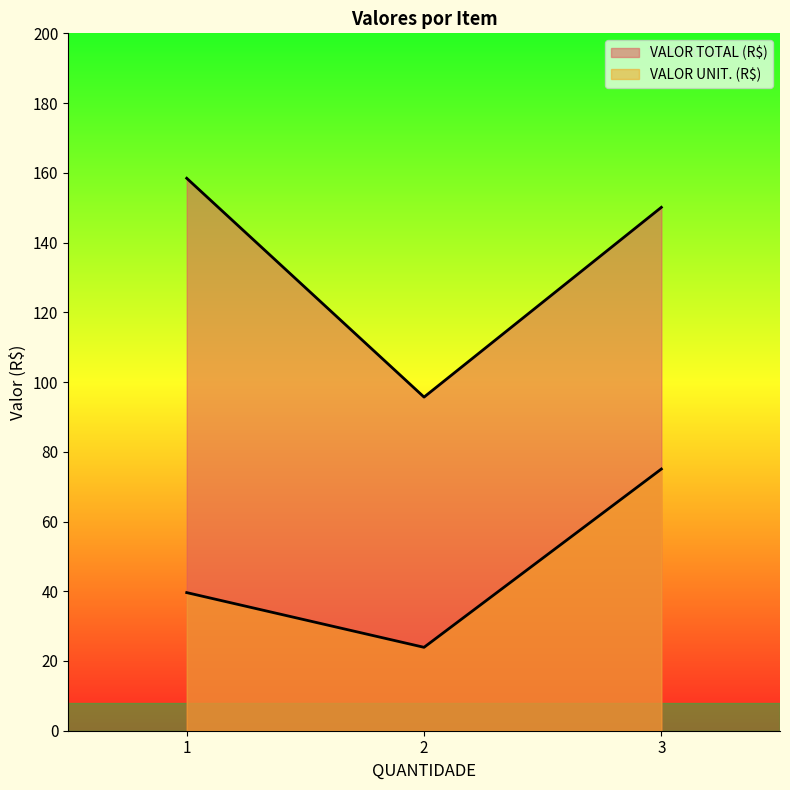

Which category has the highest value in the VALOR UNIT. (R$) series?

3